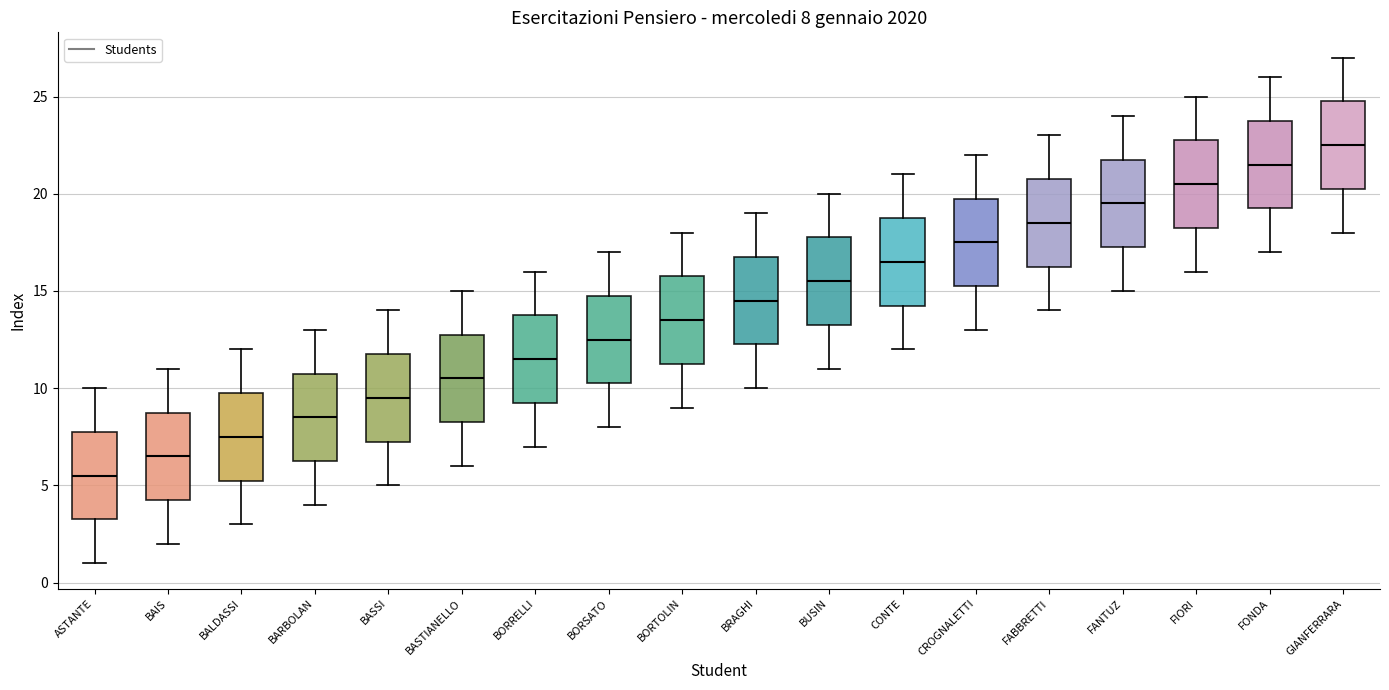

Which box has the lowest median line?

ASTANTE